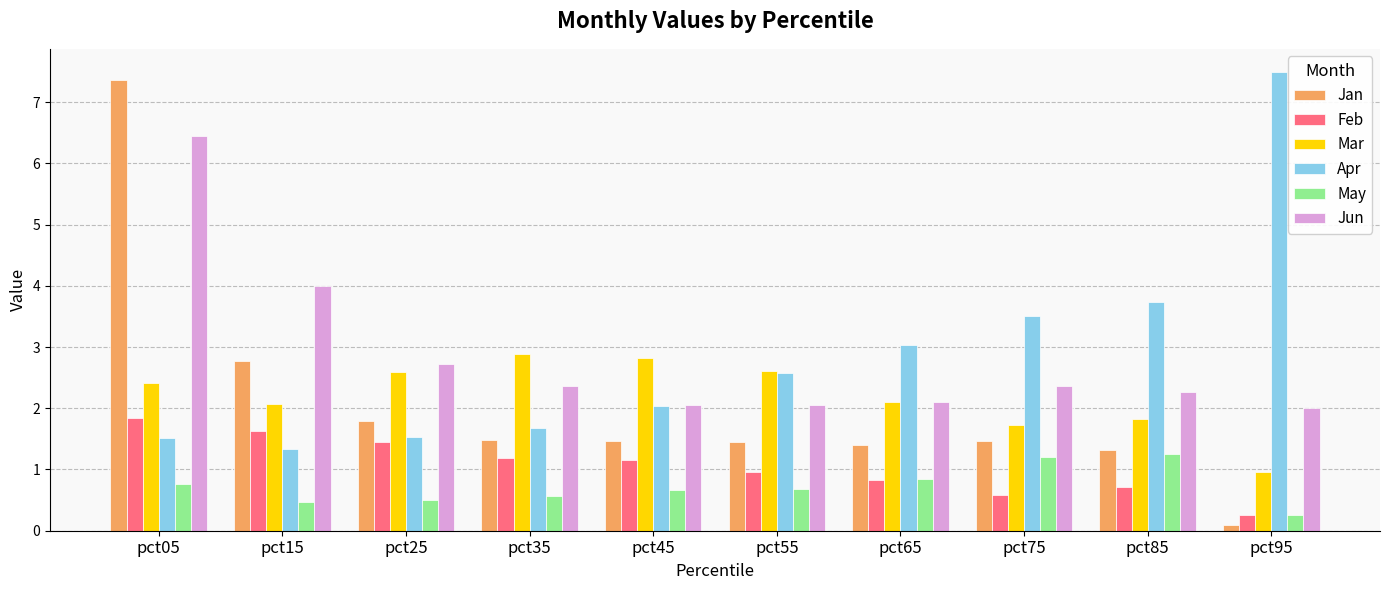

What is the smallest value displayed?

0.1